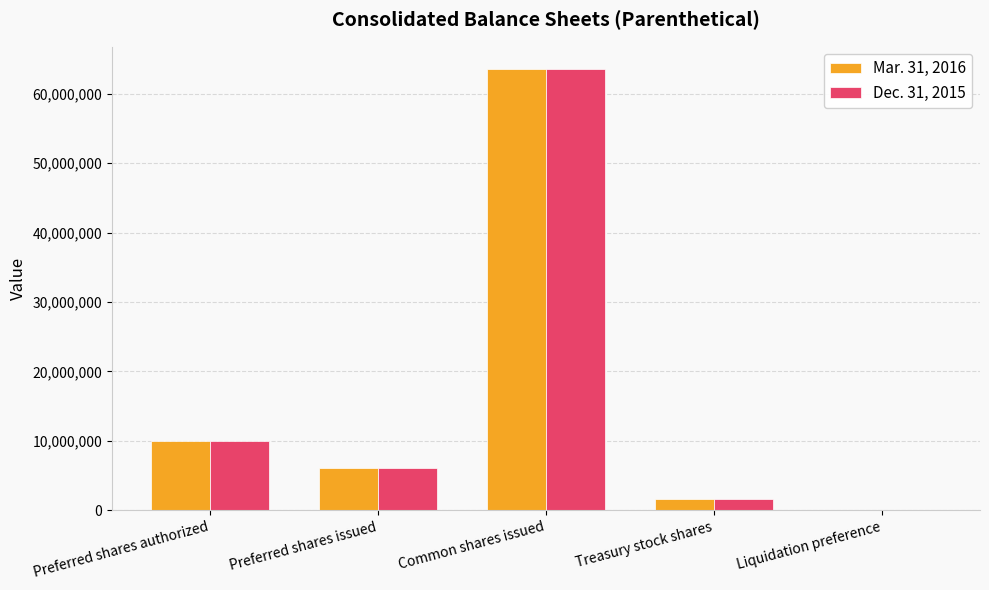

Is it true that Mar. 31, 2016 equals 6773475 at Preferred shares authorized?

False